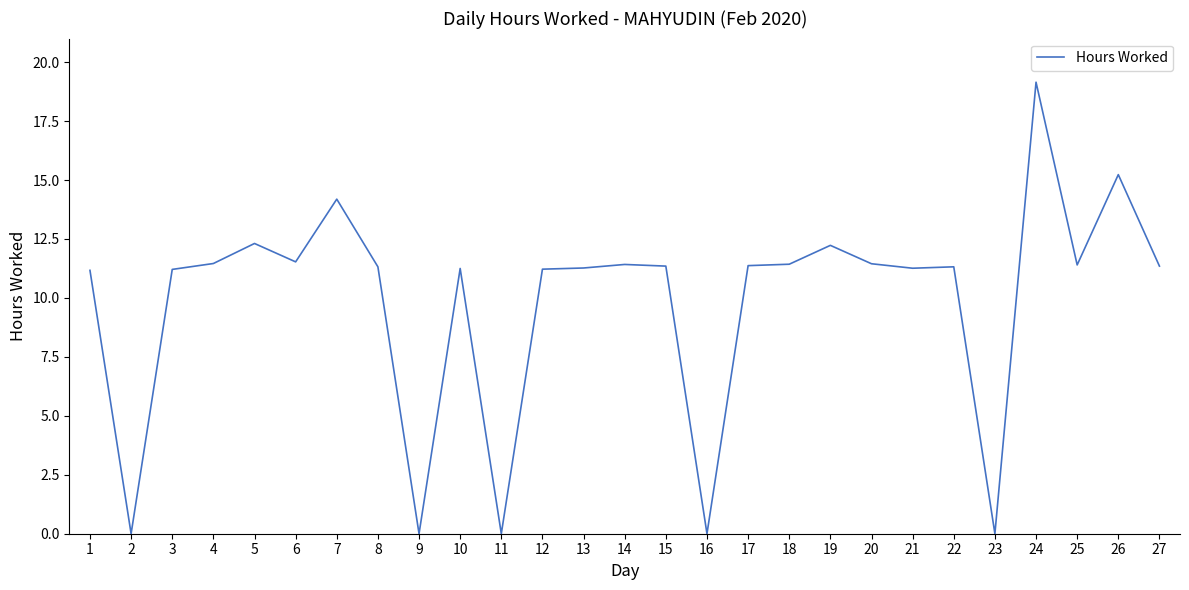

What is the difference between the second highest and second lowest values?

15.2